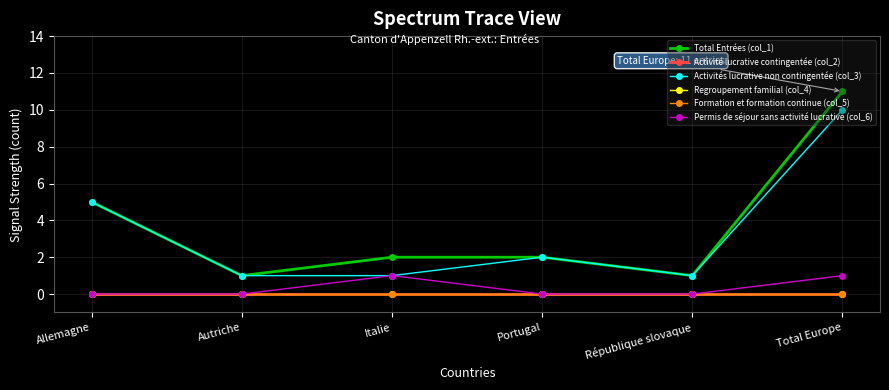

What is the label of the 4th point from the right?

Italie